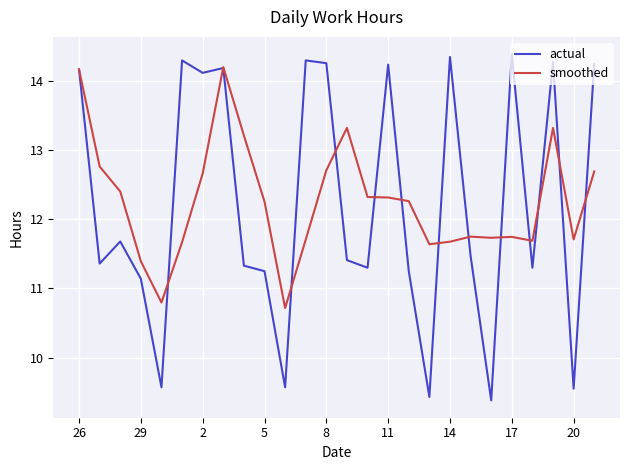

What is the maximum value shown in the chart?

14.4